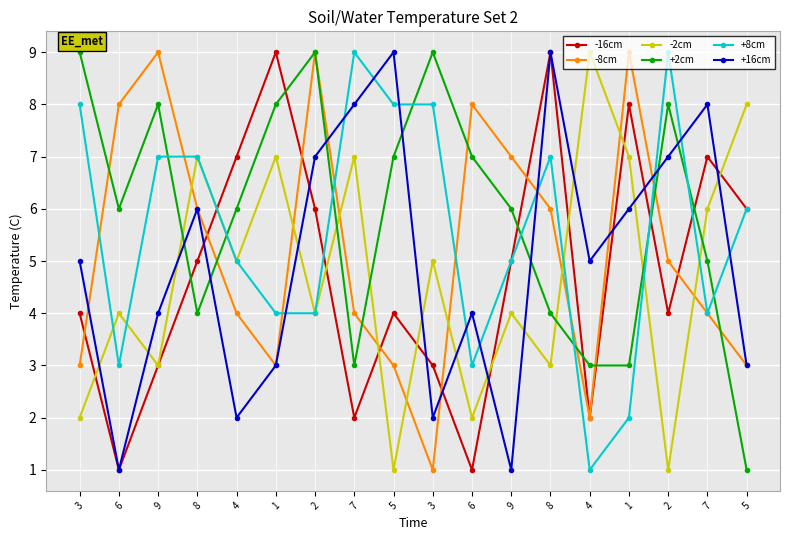

How many lines are shown in the chart?

6